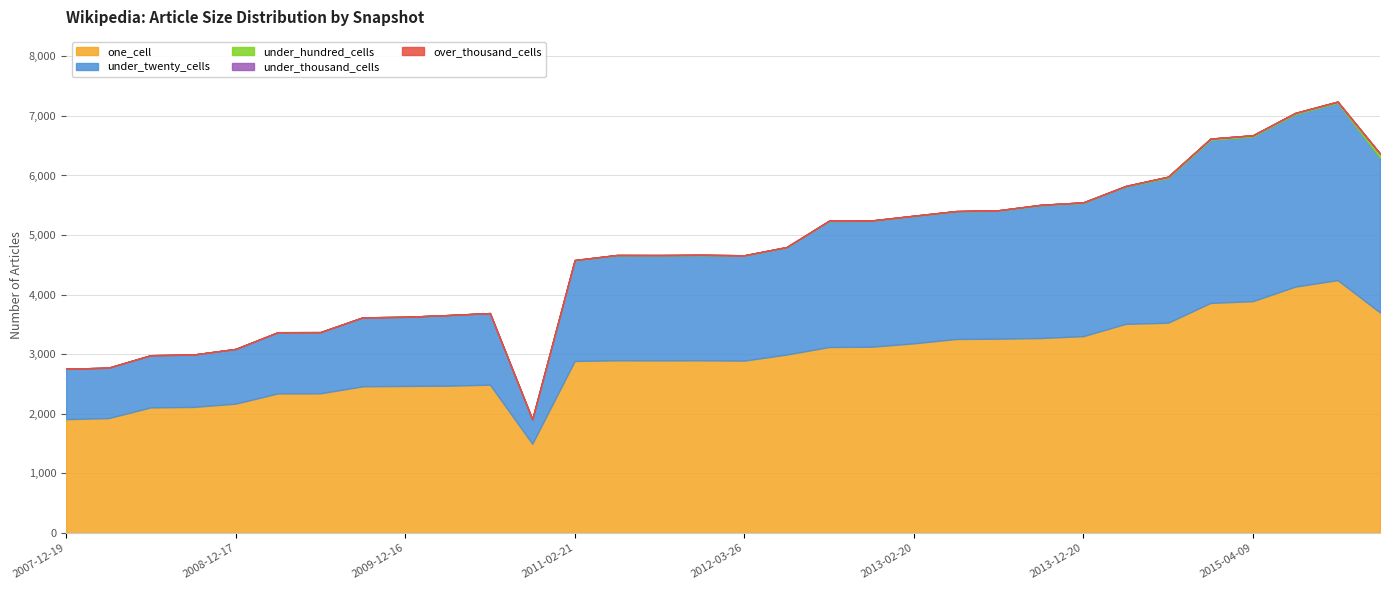

What is the difference between the highest and lowest values at 2015-07-03?

4135